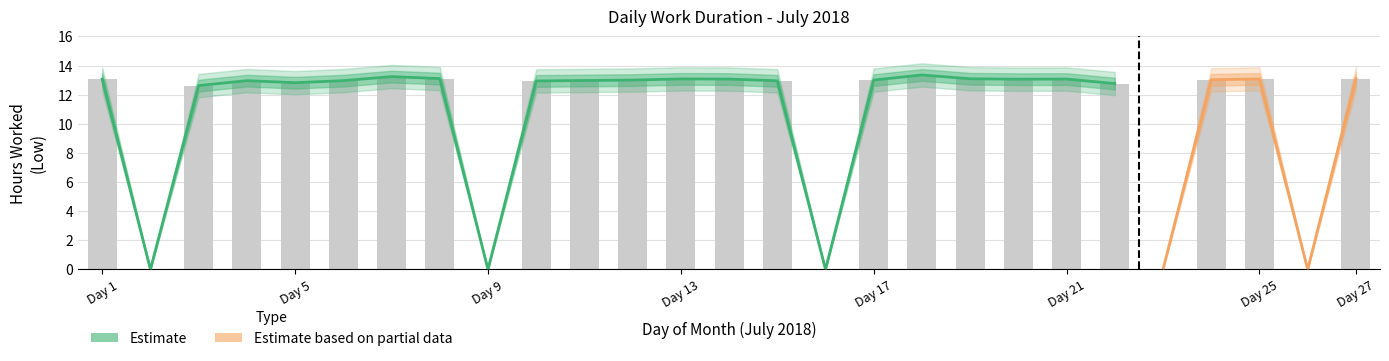

How many data points are less than 13?

13